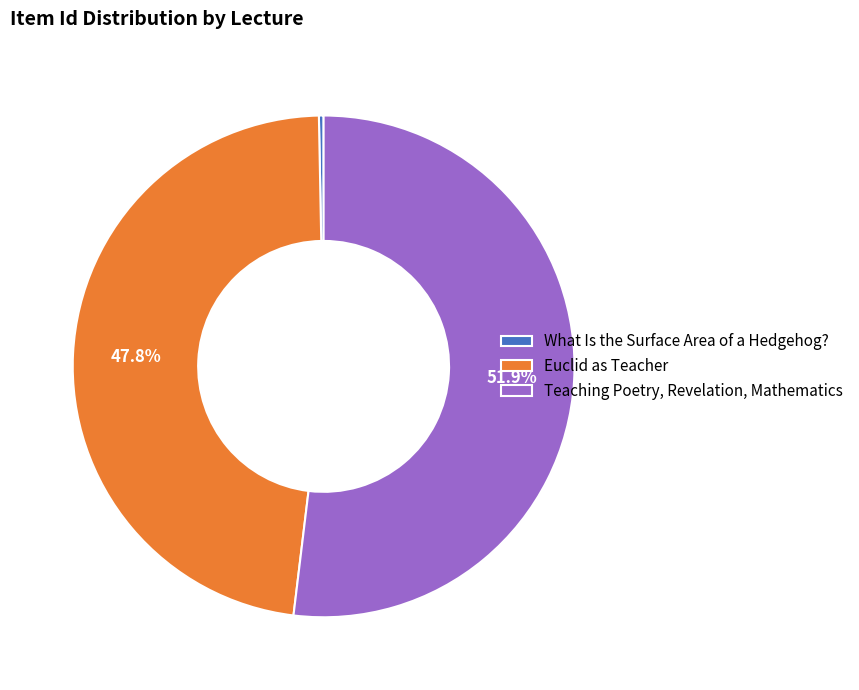

Is the sum of Teaching Poetry, Revelation, Mathematics and What Is the Surface Area of a Hedgehog? greater than half?

Yes